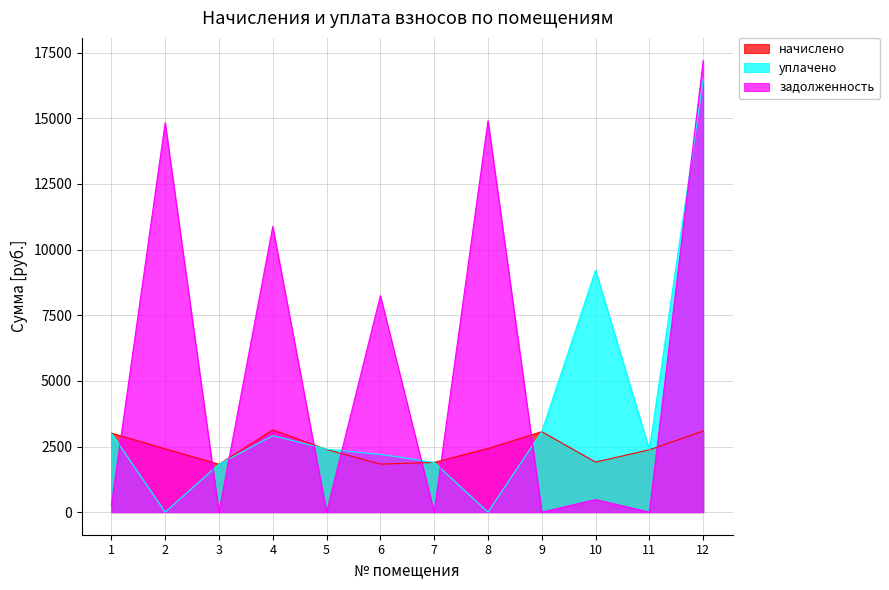

Which series has the widest spread of values?

задолженность